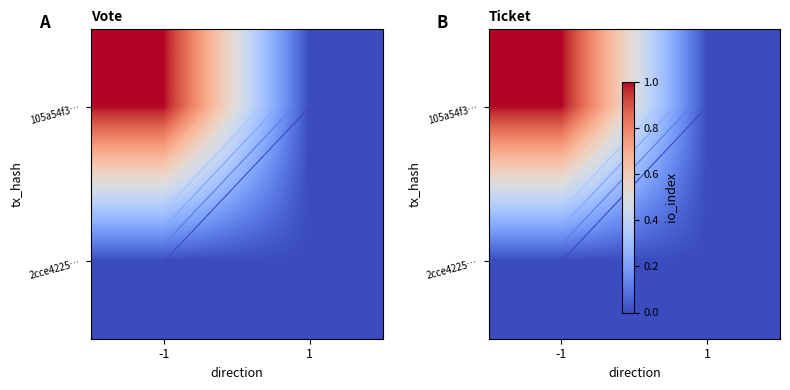

Rank the categories by 2cce4225… value from highest to lowest.

-1, 1